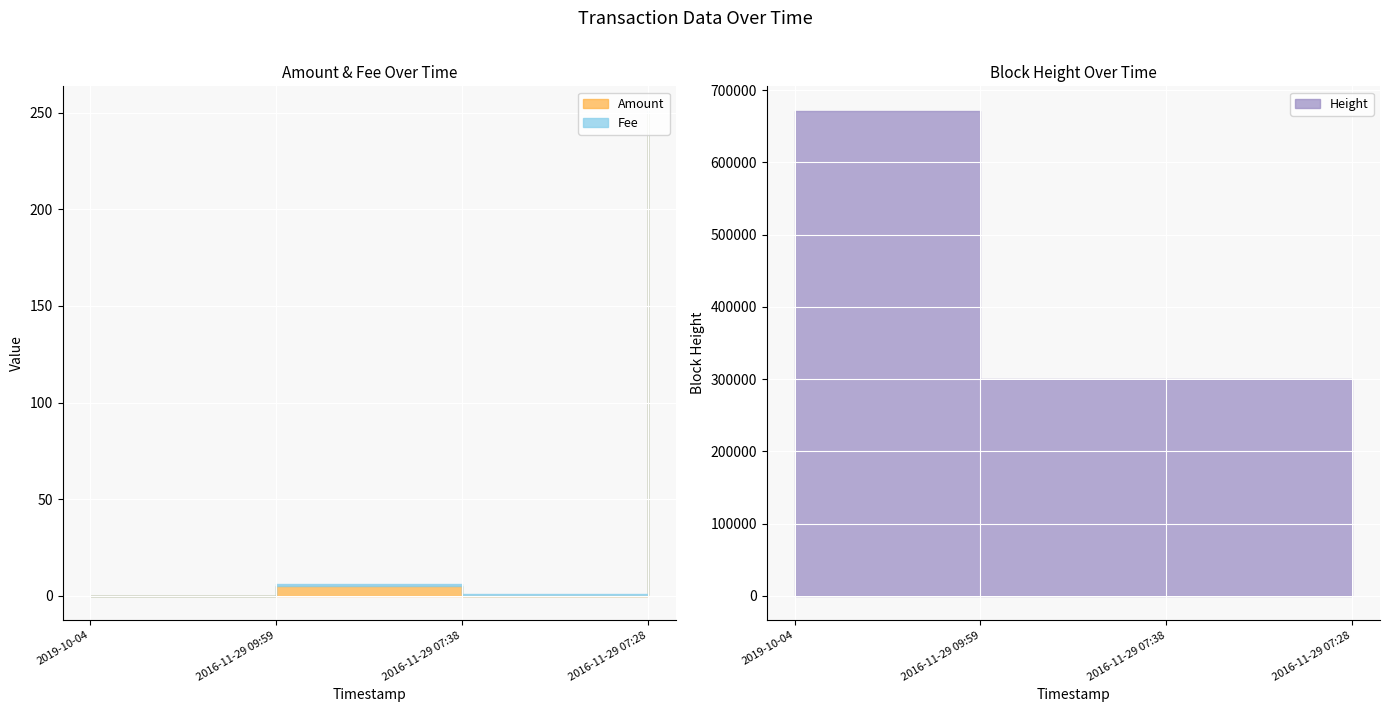

Where do Amount and Fee first cross each other?

2019-10-04 and 2016-11-29 09:59